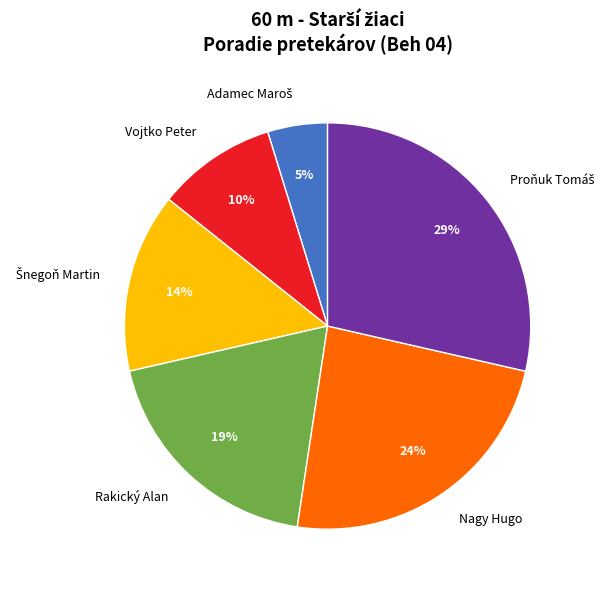

What percentage is the Nagy Hugo slice, to the nearest percent?

24%